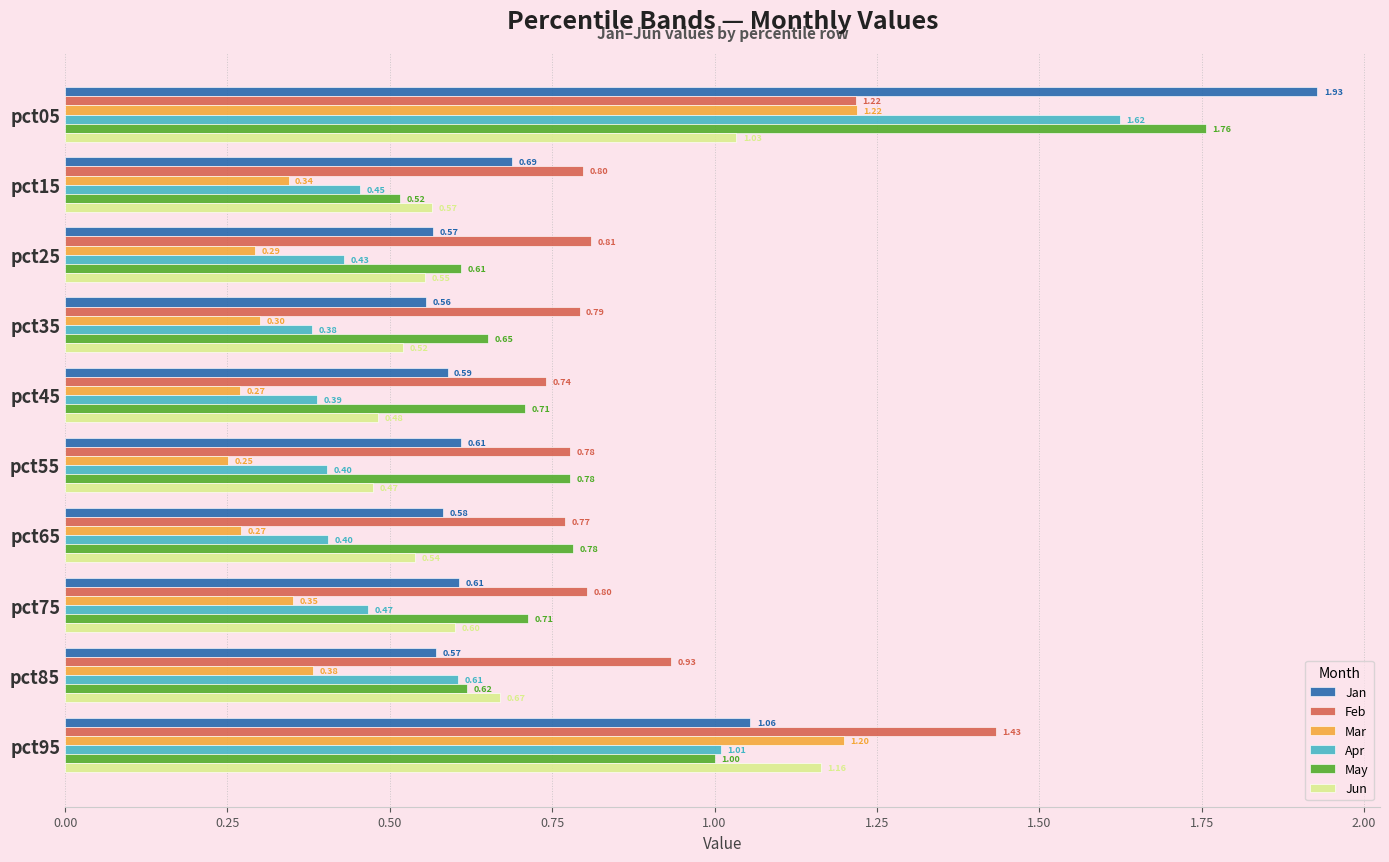

At which category is the sum across all series the highest?

pct05